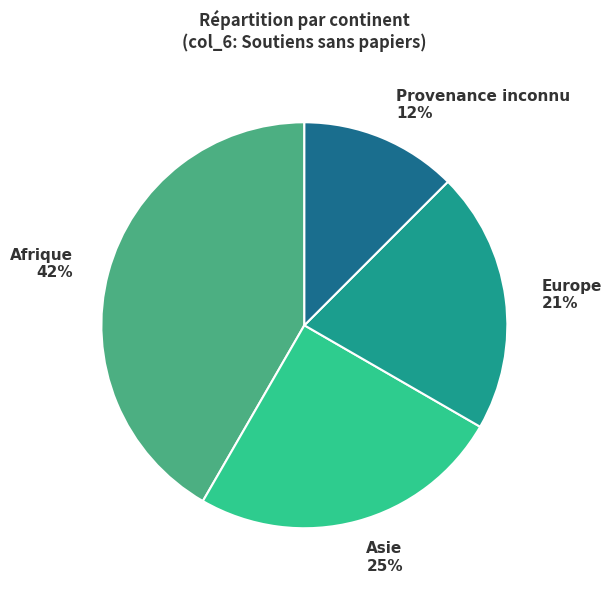

True or false: Afrique accounts for 47% of the total.

False